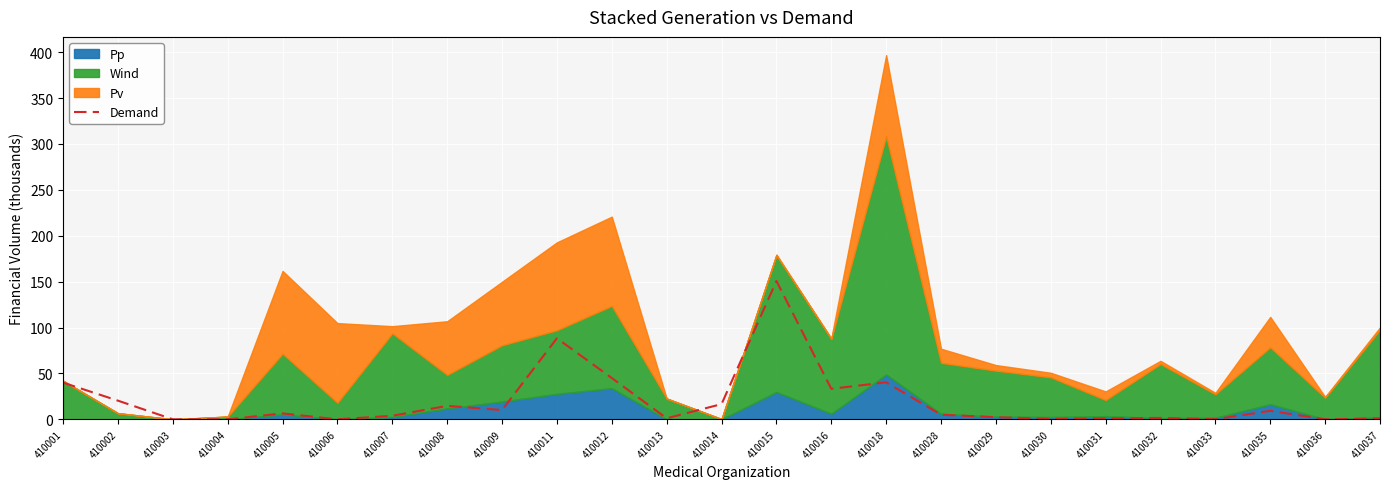

At which label is Demand closest to 75?

410011